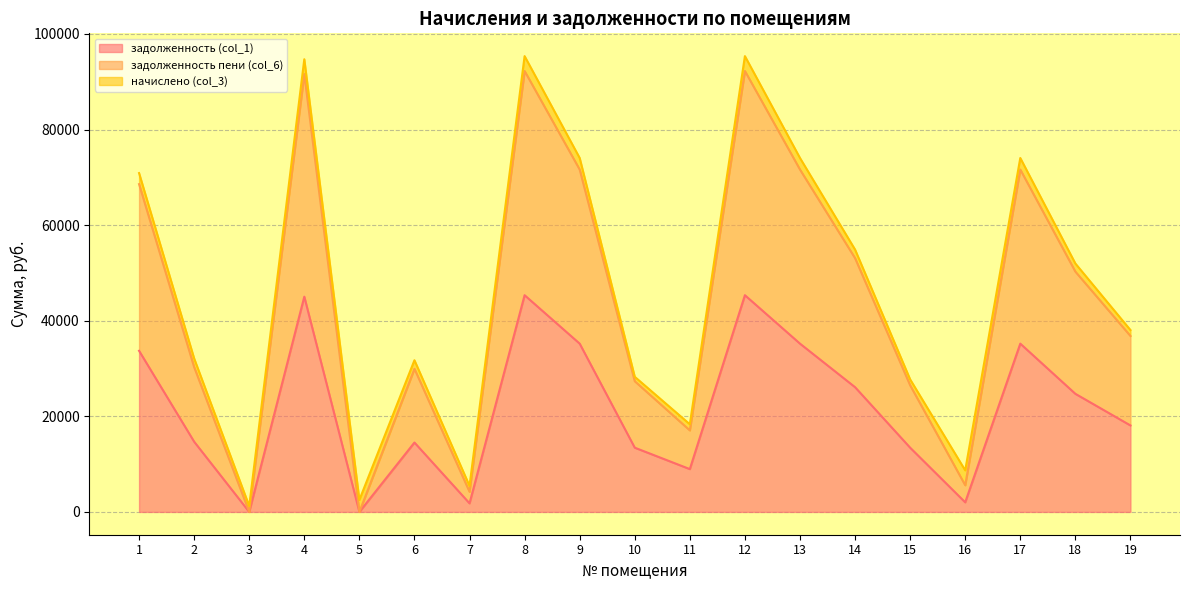

Which category has the highest value across all series?

8